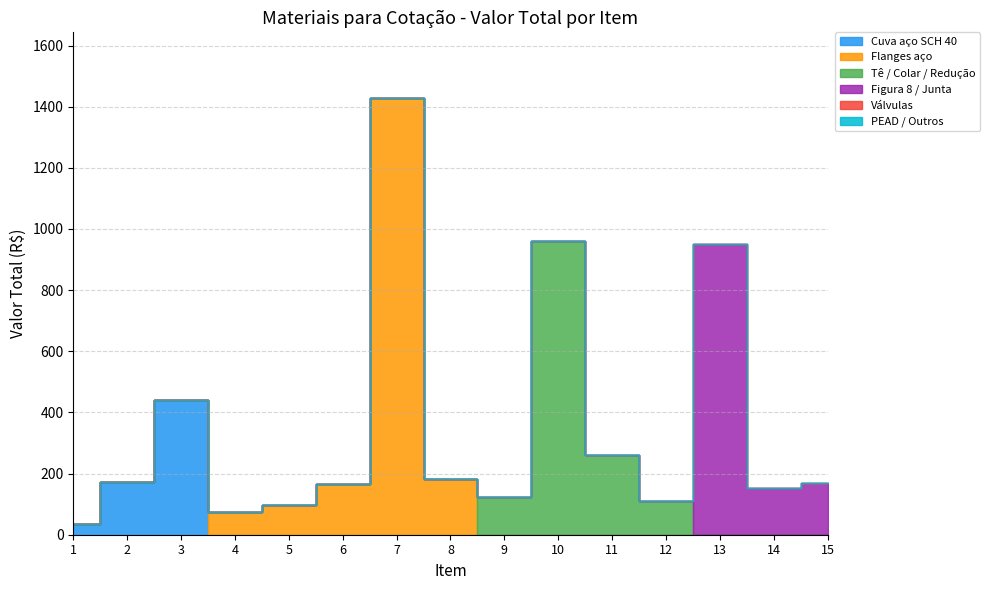

Reading left to right, extract all data points from this chart.

Cuva aço SCH 40: 1=35.2	2=174.0	3=440.0	4=0.0	5=0.0	6=0.0	7=0.0	8=0.0	9=0.0	10=0.0	11=0.0	12=0.0	13=0.0	14=0.0	15=0.0
Flanges aço: 1=0.0	2=0.0	3=0.0	4=75.3	5=96.5	6=167.5	7=1428.9	8=181.9	9=0.0	10=0.0	11=0.0	12=0.0	13=0.0	14=0.0	15=0.0
Tê / Colar / Redução: 1=0.0	2=0.0	3=0.0	4=0.0	5=0.0	6=0.0	7=0.0	8=0.0	9=123.0	10=960.0	11=260.0	12=111.3	13=0.0	14=0.0	15=0.0
Figura 8 / Junta: 1=0.0	2=0.0	3=0.0	4=0.0	5=0.0	6=0.0	7=0.0	8=0.0	9=0.0	10=0.0	11=0.0	12=0.0	13=950.0	14=152.0	15=167.6
Válvulas: 1=0.0	2=0.0	3=0.0	4=0.0	5=0.0	6=0.0	7=0.0	8=0.0	9=0.0	10=0.0	11=0.0	12=0.0	13=0.0	14=0.0	15=0.0
PEAD / Outros: 1=0.0	2=0.0	3=0.0	4=0.0	5=0.0	6=0.0	7=0.0	8=0.0	9=0.0	10=0.0	11=0.0	12=0.0	13=0.0	14=0.0	15=0.0